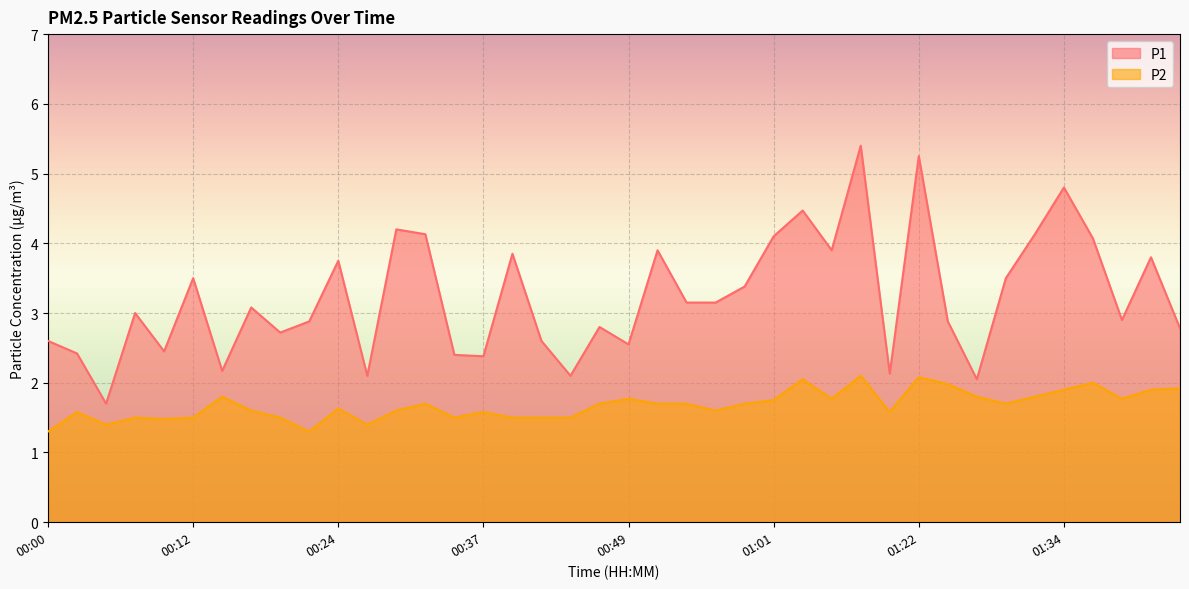

At how many categories does at least one series exceed 3?

20